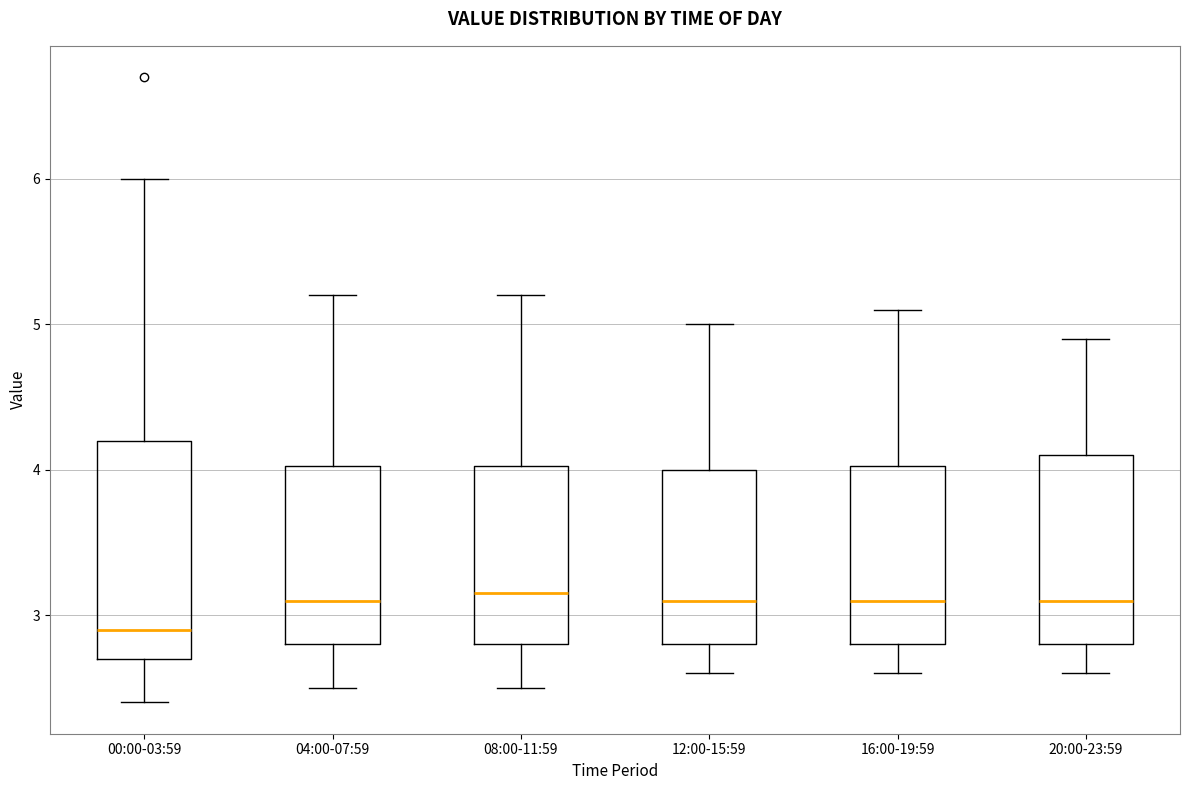

Which box is the tallest, from its lower edge to its upper edge?

00:00-03:59